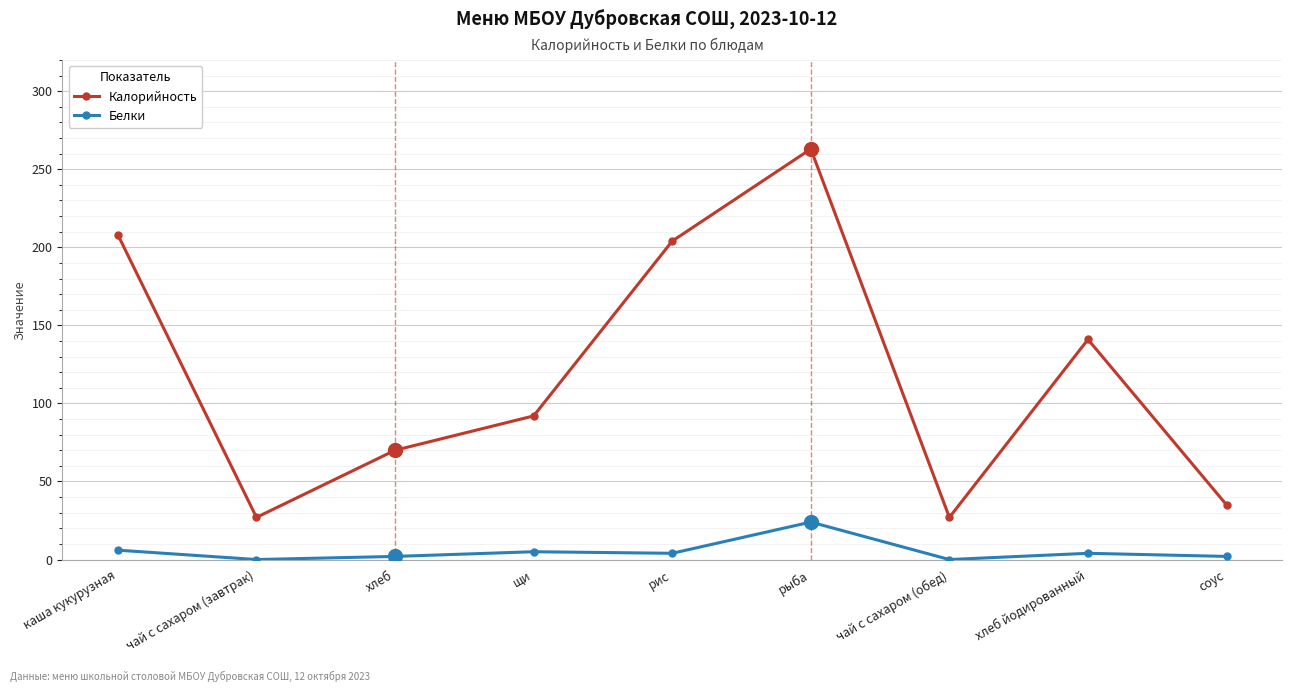

Read the Калорийность value at рыба.

263